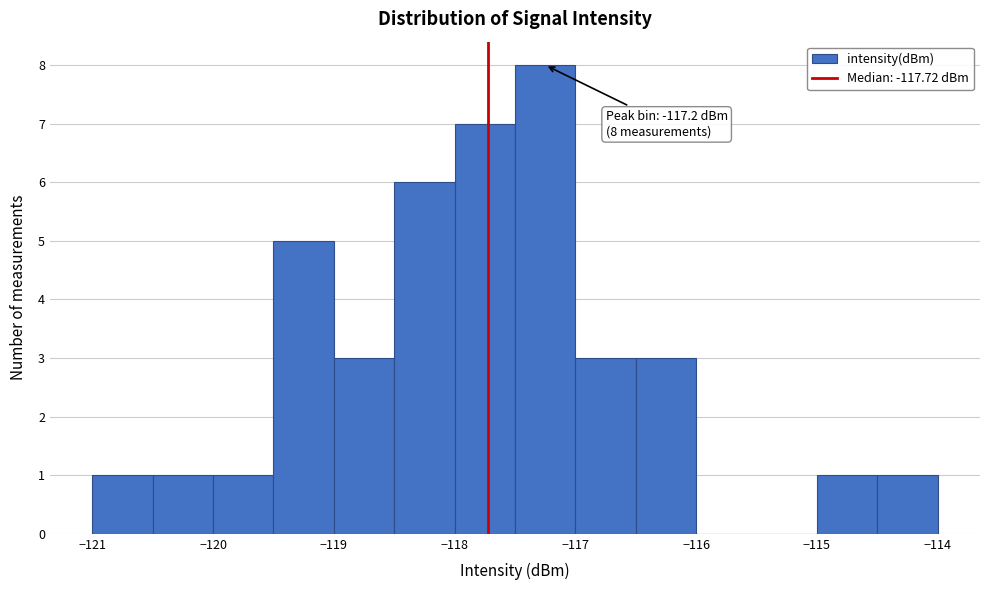

Over which range of the x-axis is the bar tallest?

-117.5 to -117.0